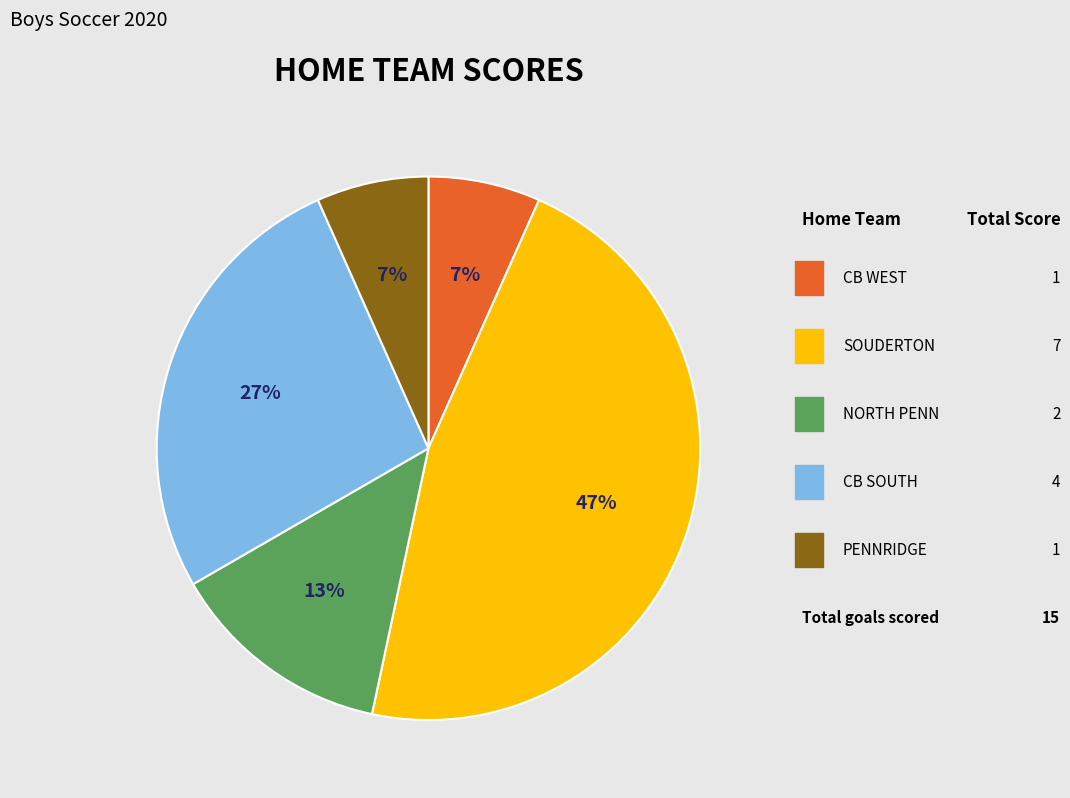

Does any single category account for the majority?

No